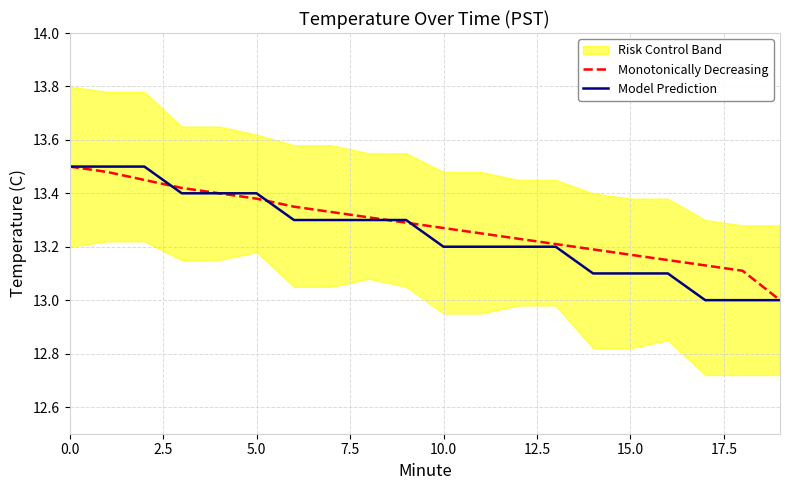

What position from the right is 11?

9